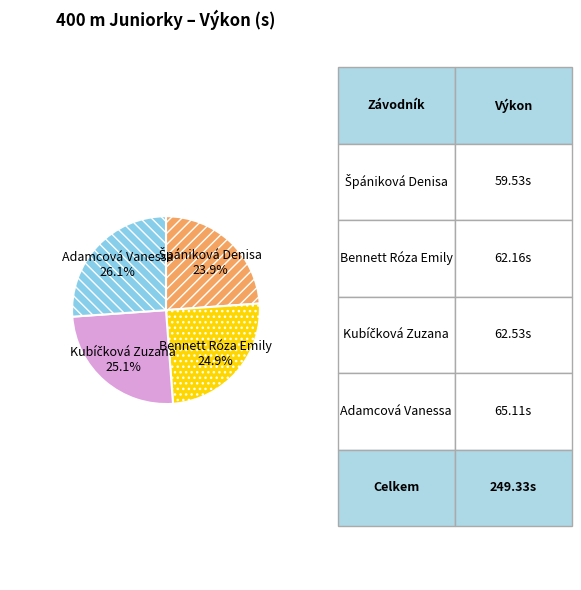

What portion of the pie excludes Bennett Róza Emily?

75.1%